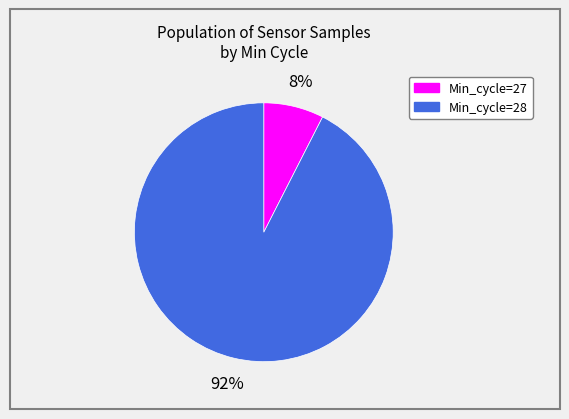

How many slices are in this pie chart?

2